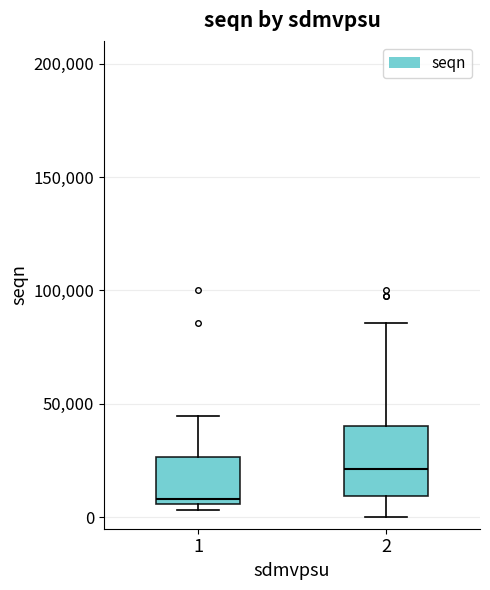

Reading left to right, read every box against the y-axis: the position of its median line, the range the box covers, and the ends of its whiskers. The values are not printed on the chart, so give them approximately, as read against the axis.

1: median 10000, box 5000 to 25000, whiskers 5000 (just below the box's lower edge) to 45000
2: median 20000, box 10000 to 40000, whiskers 0 to 85000